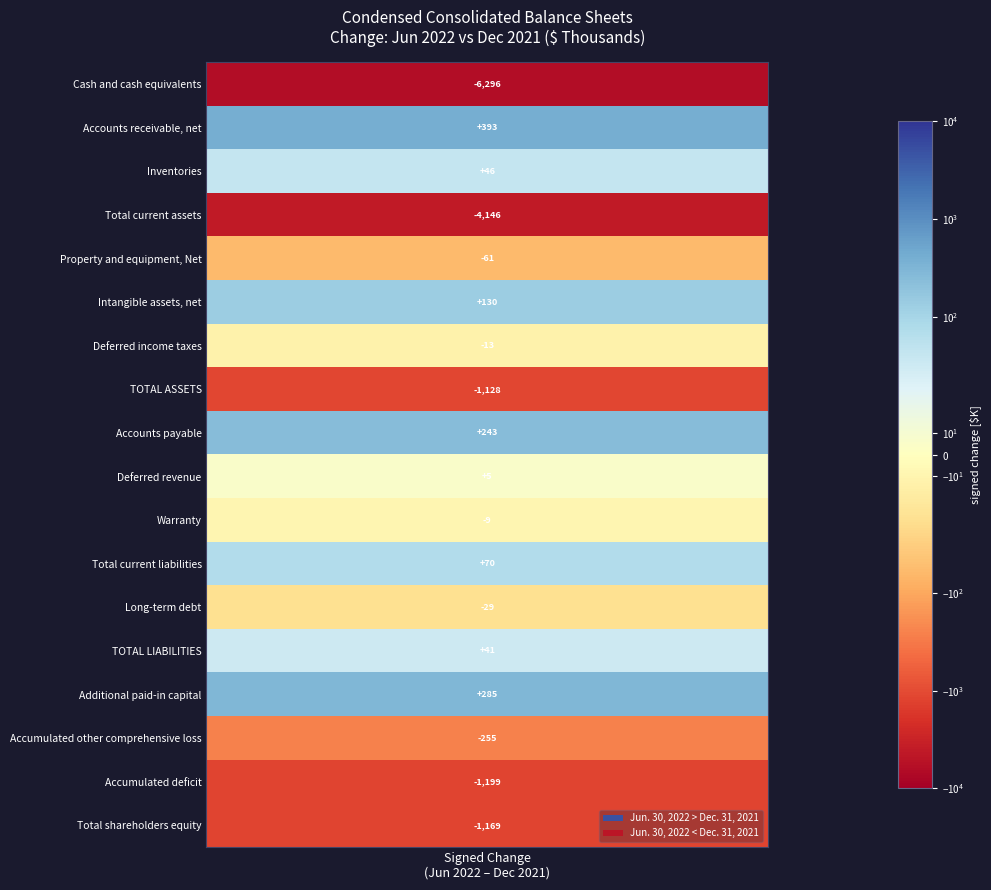

Reading left to right, transcribe all the data shown in this chart.

Cash and cash equivalents: 0=1933	1=8229
Accounts receivable, net: 0=2762	1=2369
Inventories: 0=1475	1=1429
Total current assets: 0=8236	1=12382
Property and equipment, Net: 0=2176	1=2237
Intangible assets, net: 0=2996	1=2866
Deferred income taxes: 0=4811	1=4824
TOTAL ASSETS: 0=21239	1=22367
Accounts payable: 0=479	1=236
Deferred revenue: 0=112	1=107
Warranty: 0=119	1=128
Total current liabilities: 0=969	1=899
Long-term debt: 0=1645	1=1674
TOTAL LIABILITIES: 0=2614	1=2573
Additional paid-in capital: 0=25452	1=25167
Accumulated other comprehensive loss: 0=-543	1=-288
Accumulated deficit: 0=-6338	1=-5139
Total shareholders equity: 0=18625	1=19794